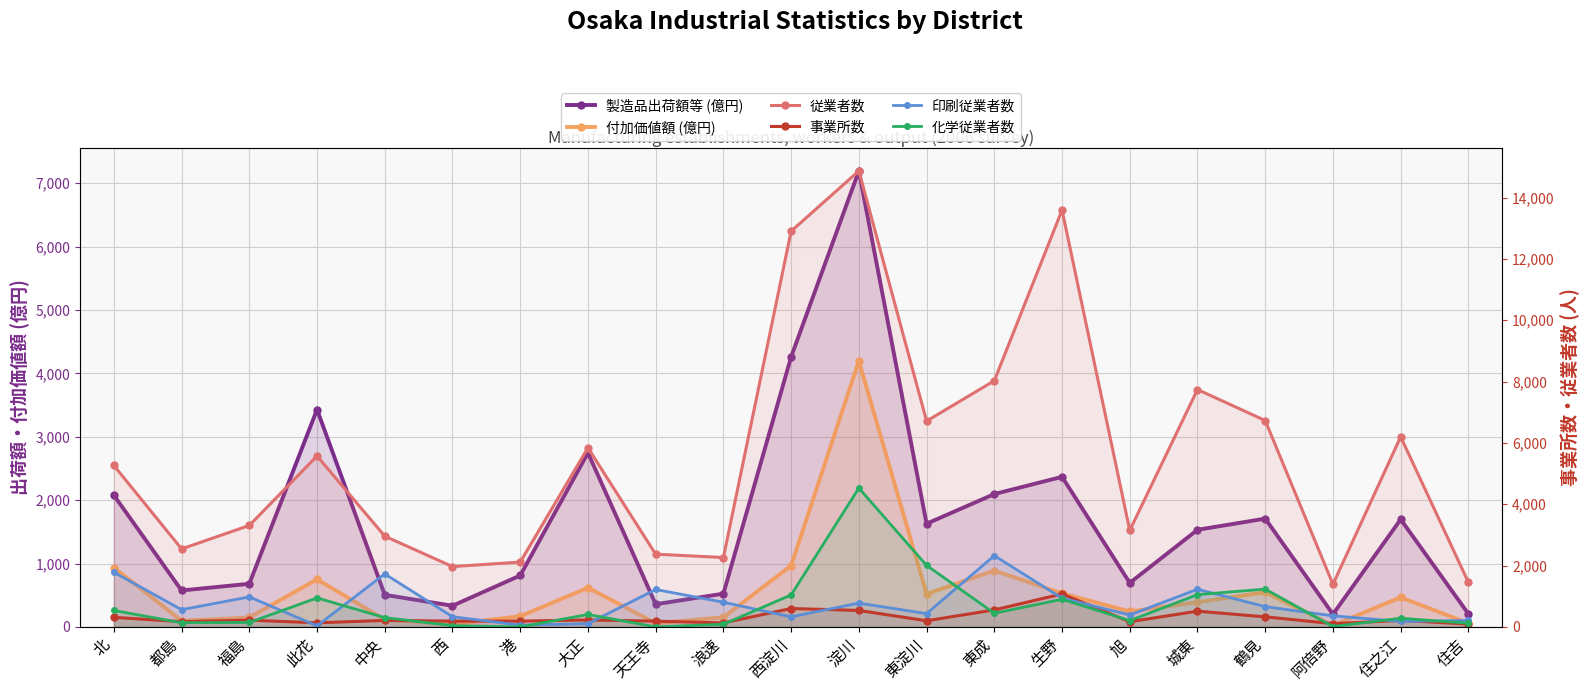

What position from the right is 東成?

8